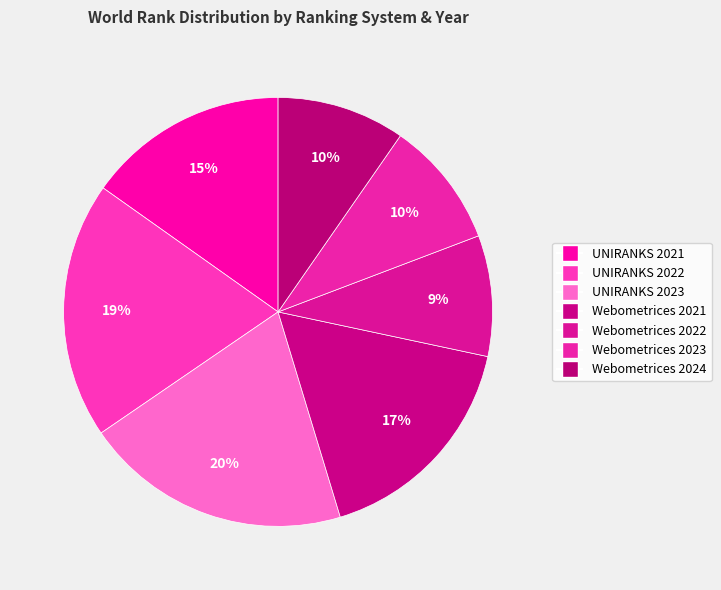

To the nearest percent, what portion does Webometrices 2021 represent?

17%